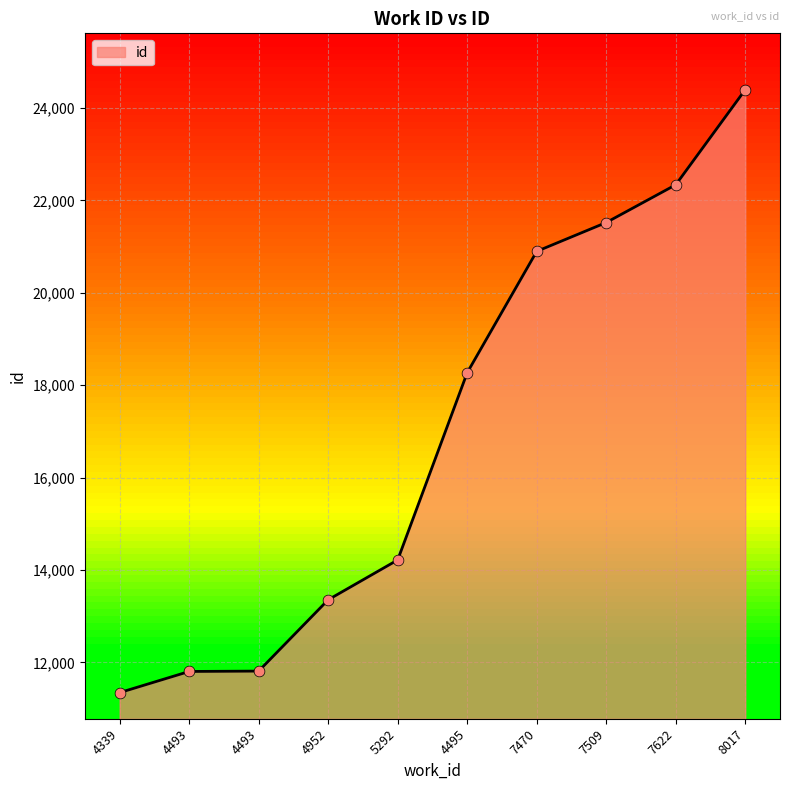

How many lines are shown in the chart?

1